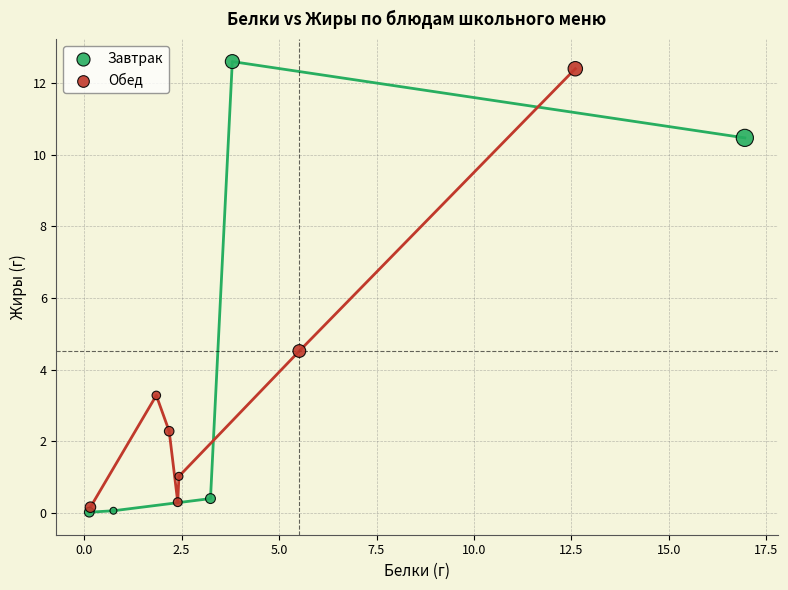

Which series reaches the maximum Y coordinate?

Завтрак